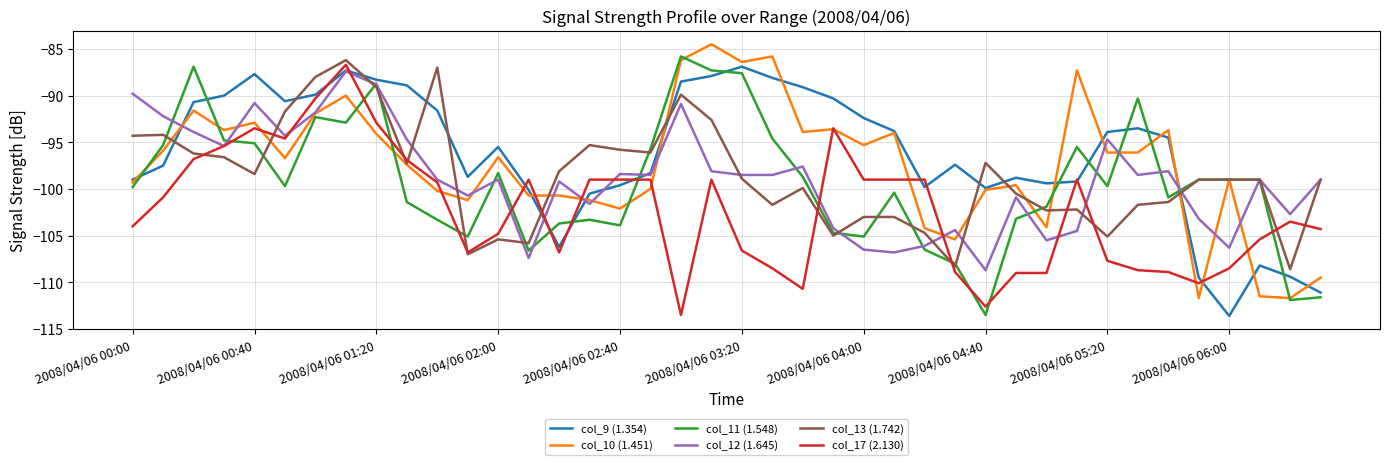

True or false: col_10 (1.451) and col_12 (1.645) cross at least once.

True